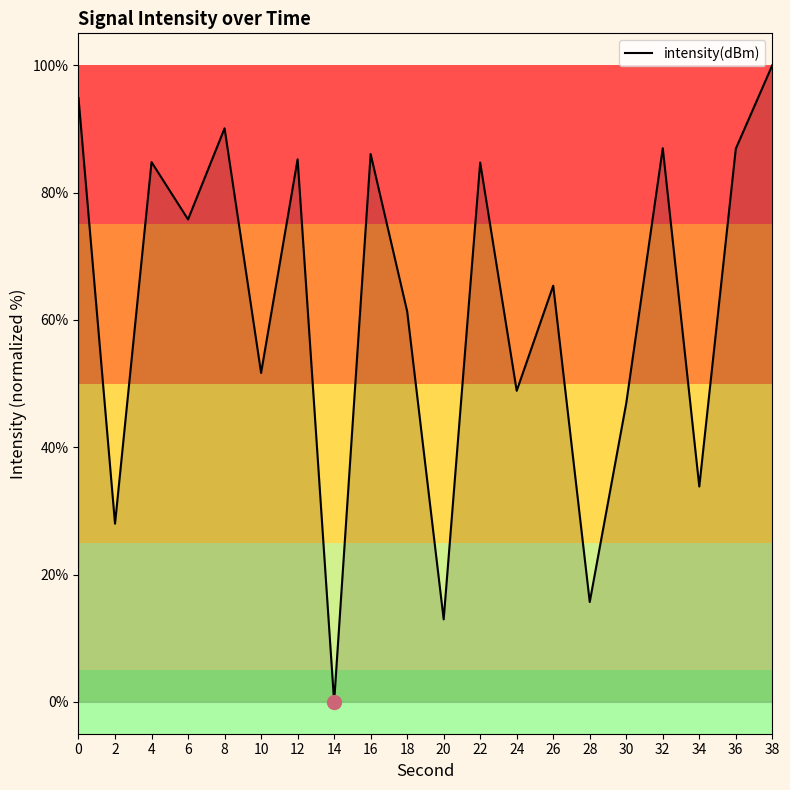

At which category does the data reach its first local valley?

2